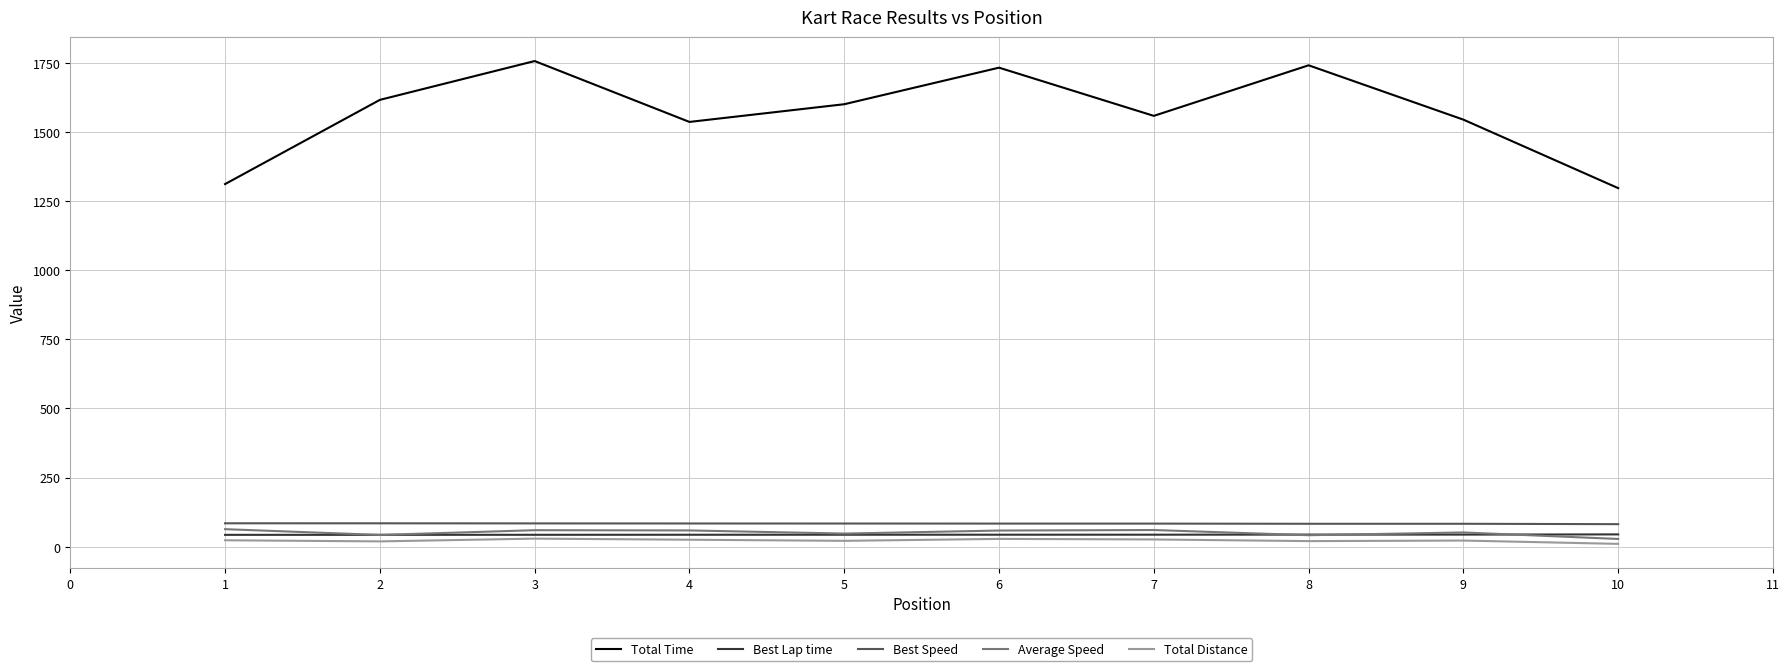

Which series changed the most between 3 and 9?

Total Time